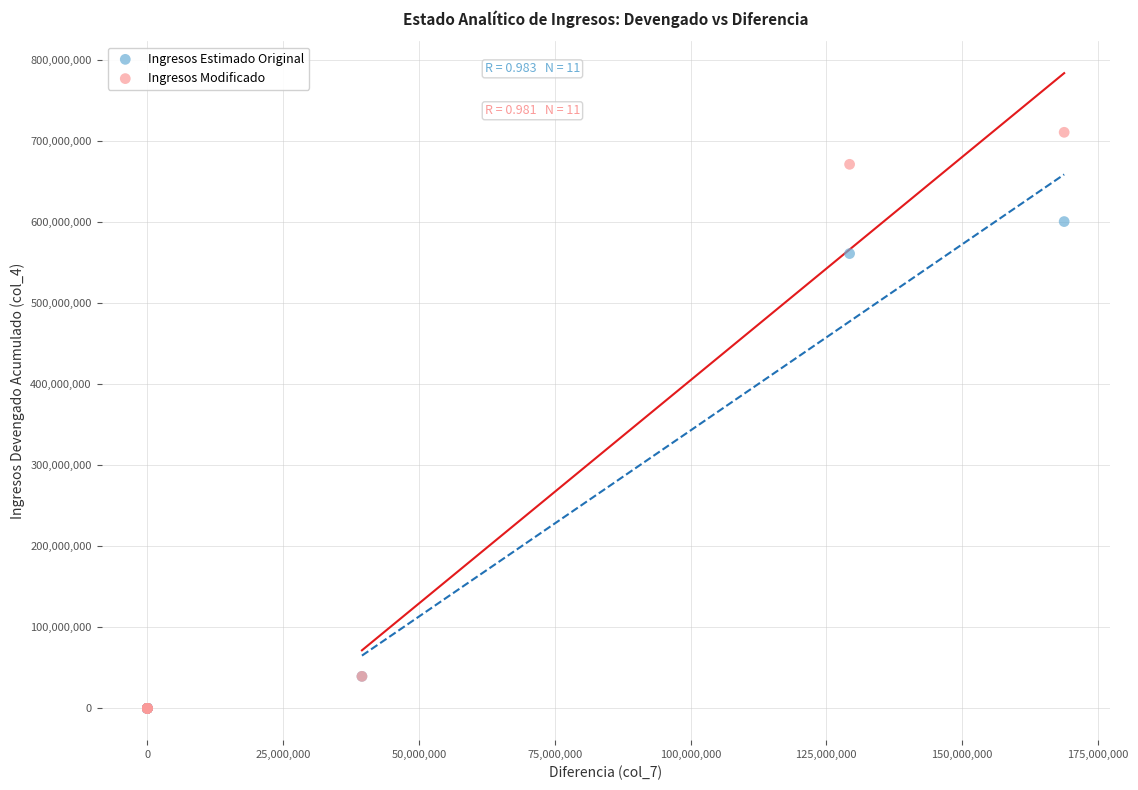

Which series has the largest Y range (max minus min)?

Ingresos Modificado